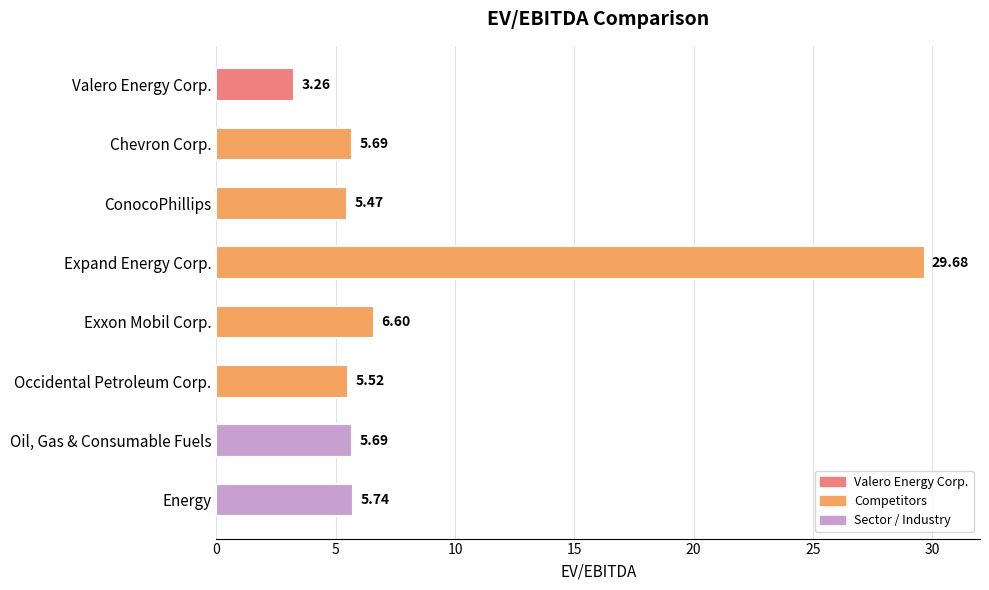

What is the label of the 3rd bar from the bottom?

Occidental Petroleum Corp.